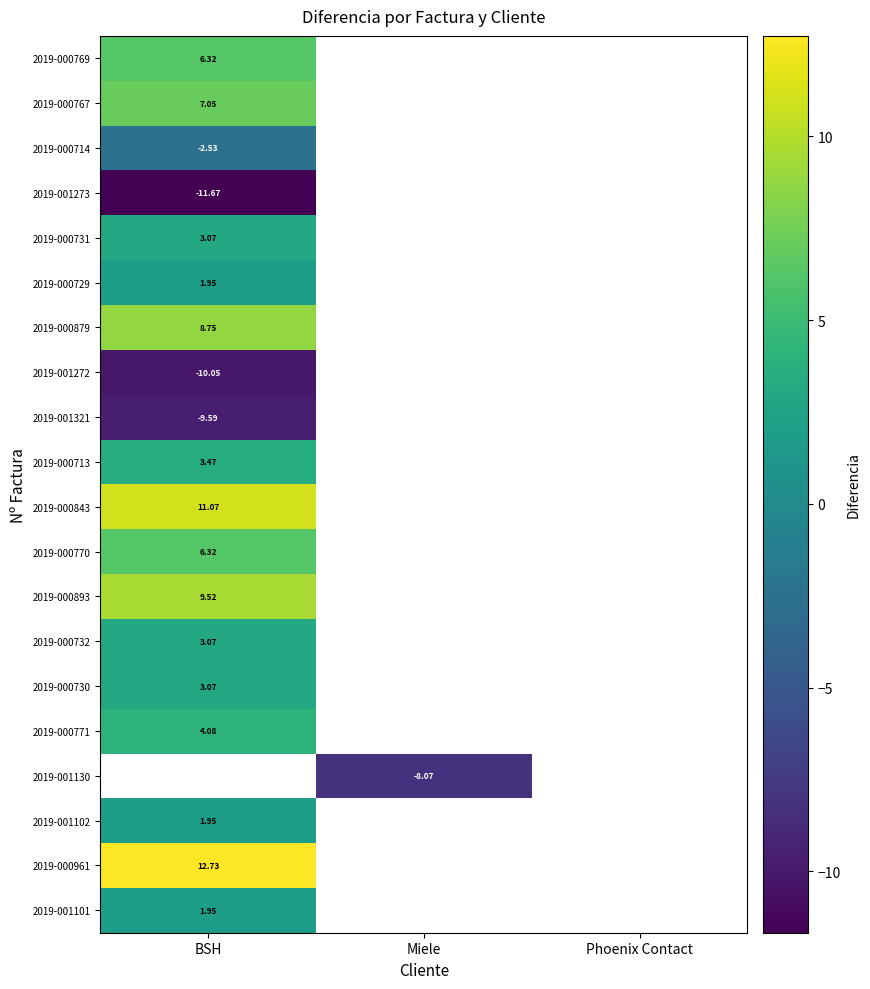

The 2019-001321 series shows -9.6 at BSH. True or false?

True